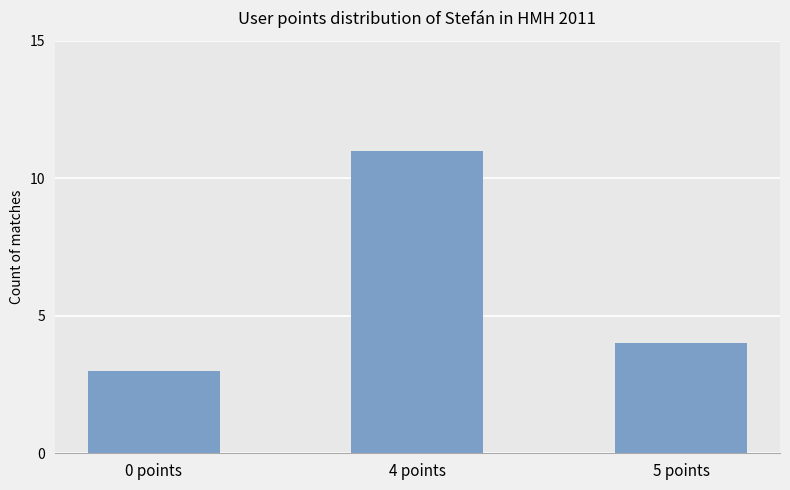

What value does the data have at 0 points?

3